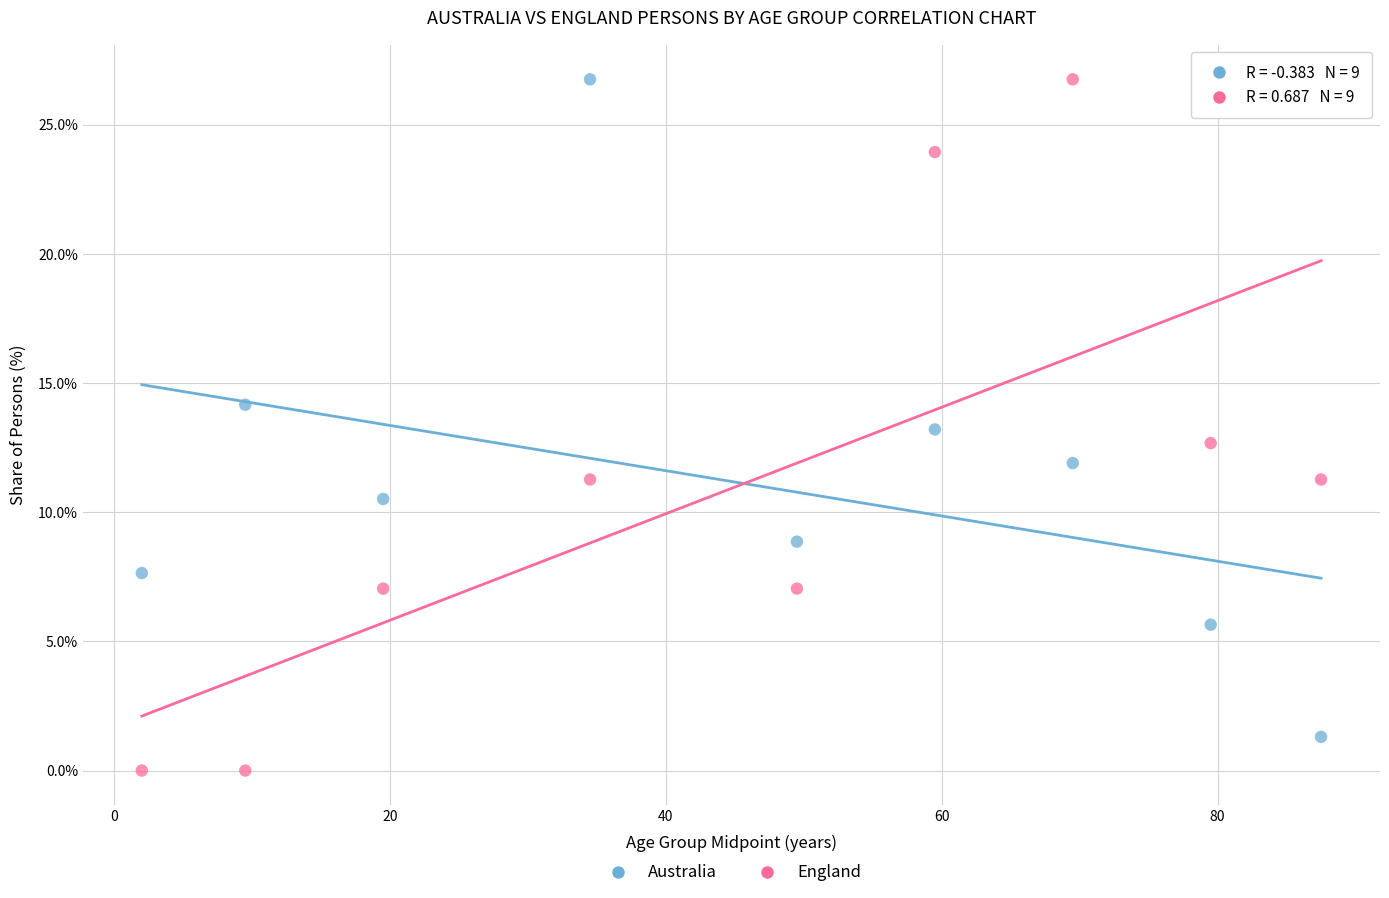

Which series reaches the minimum Y coordinate?

England